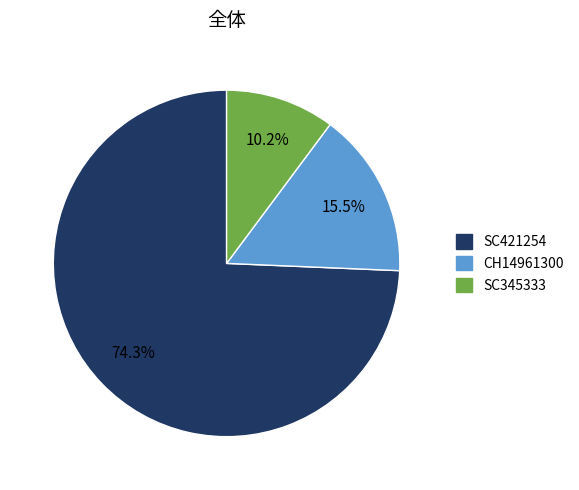

Combined, what portion of the pie is SC421254 and CH14961300?

89.8%